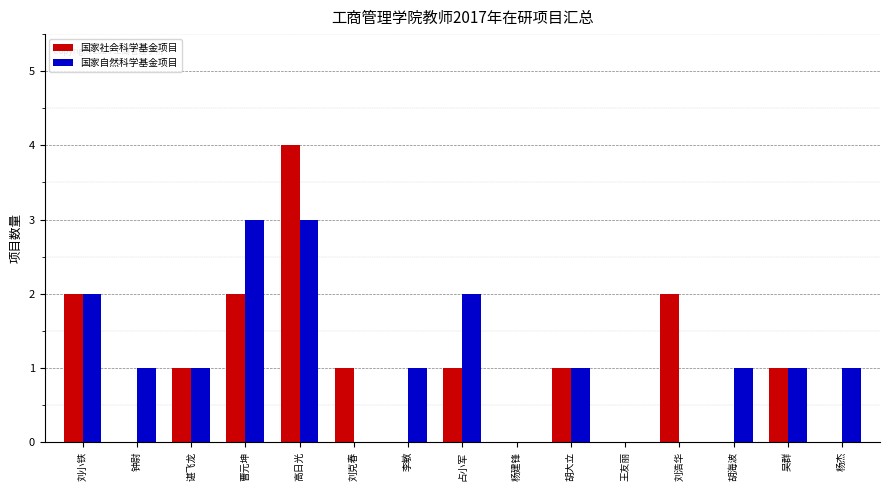

What is the maximum value shown in the chart?

4